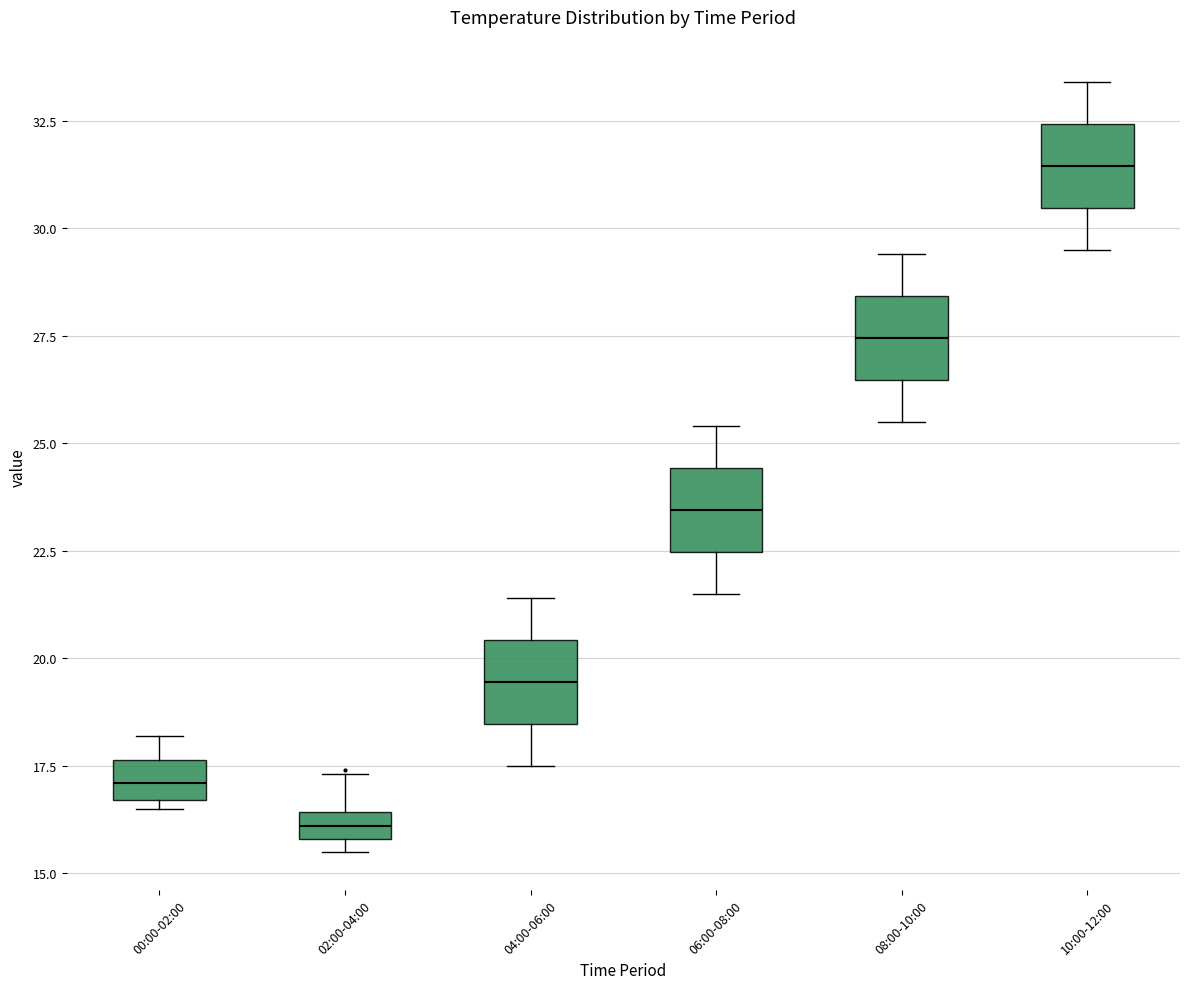

Where is the upper edge of the box for 08:00-10:00 on the y-axis? The values are not printed on the chart, so give them approximately, as read against the axis.

28.5